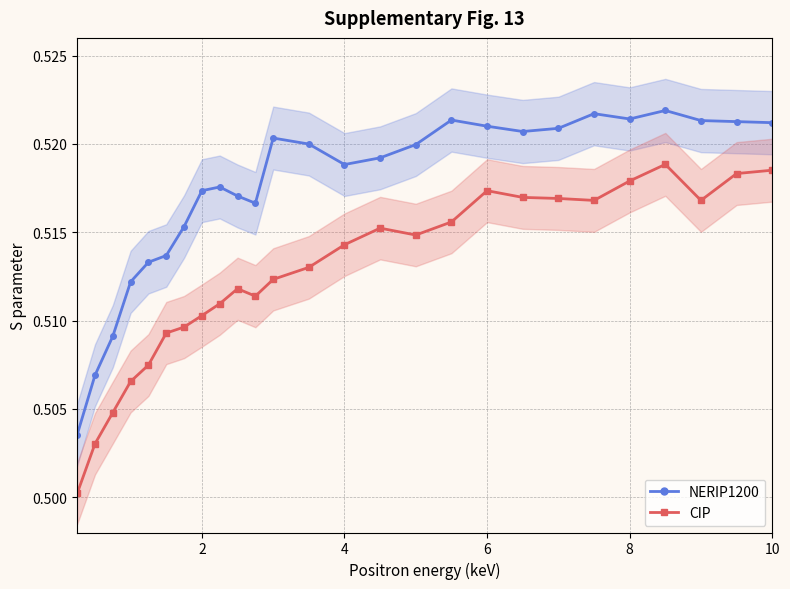

Is the value of NERIP1200 at 19 greater than the value of CIP at 20?

Yes